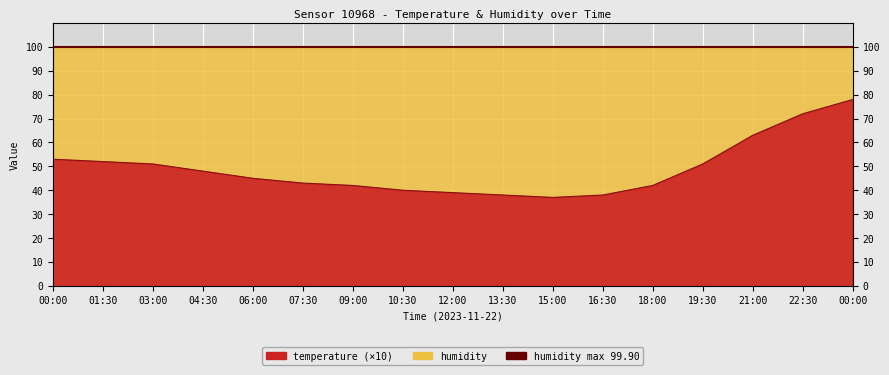

Where does the data first go above 45?

00:00